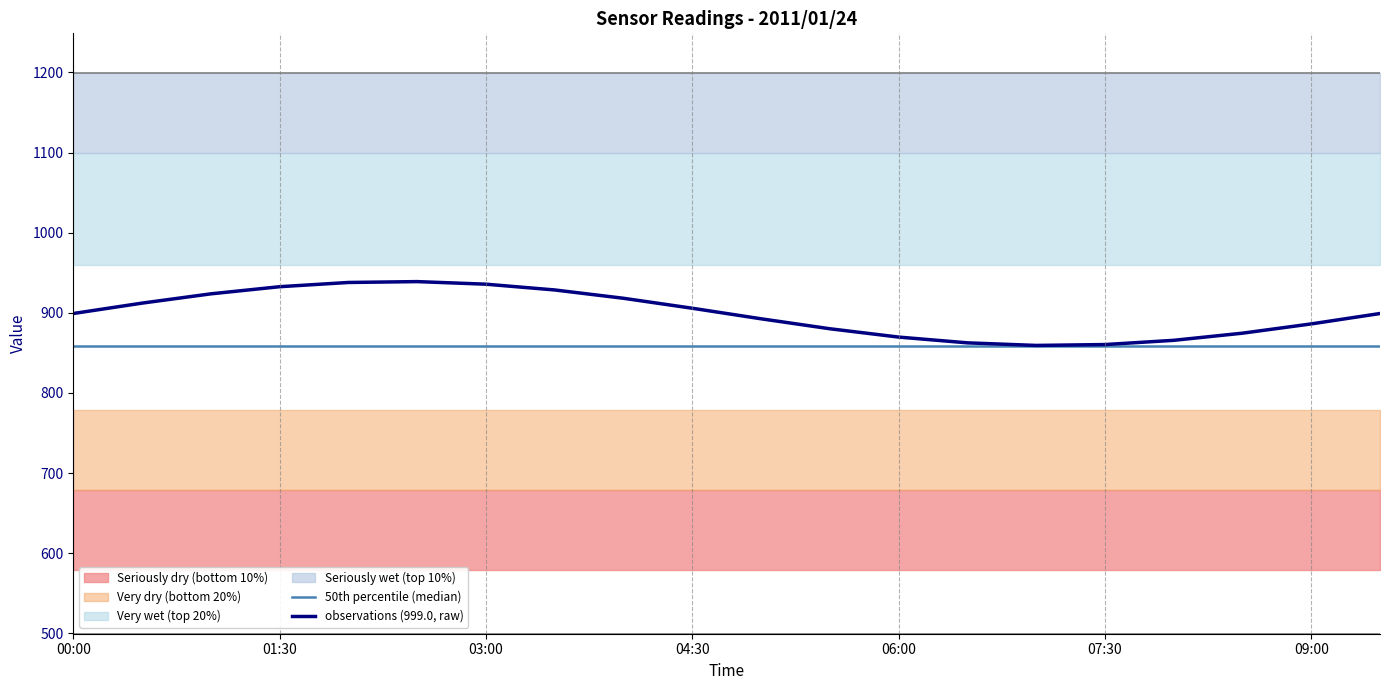

Is the value of median at 04:30 greater than the value of observations at 06:00?

No